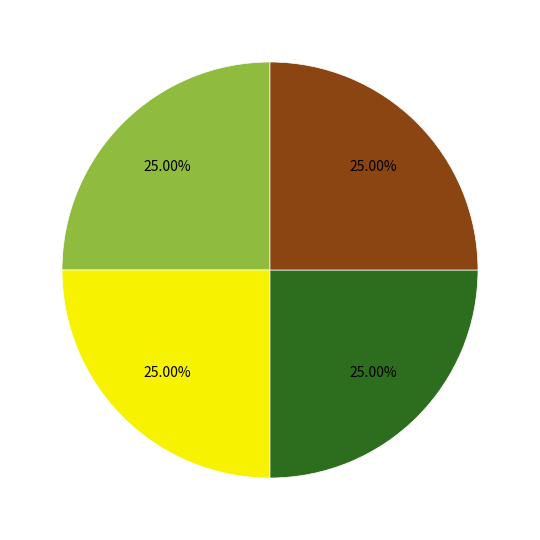

Is there any slice that represents more than half of the pie?

No